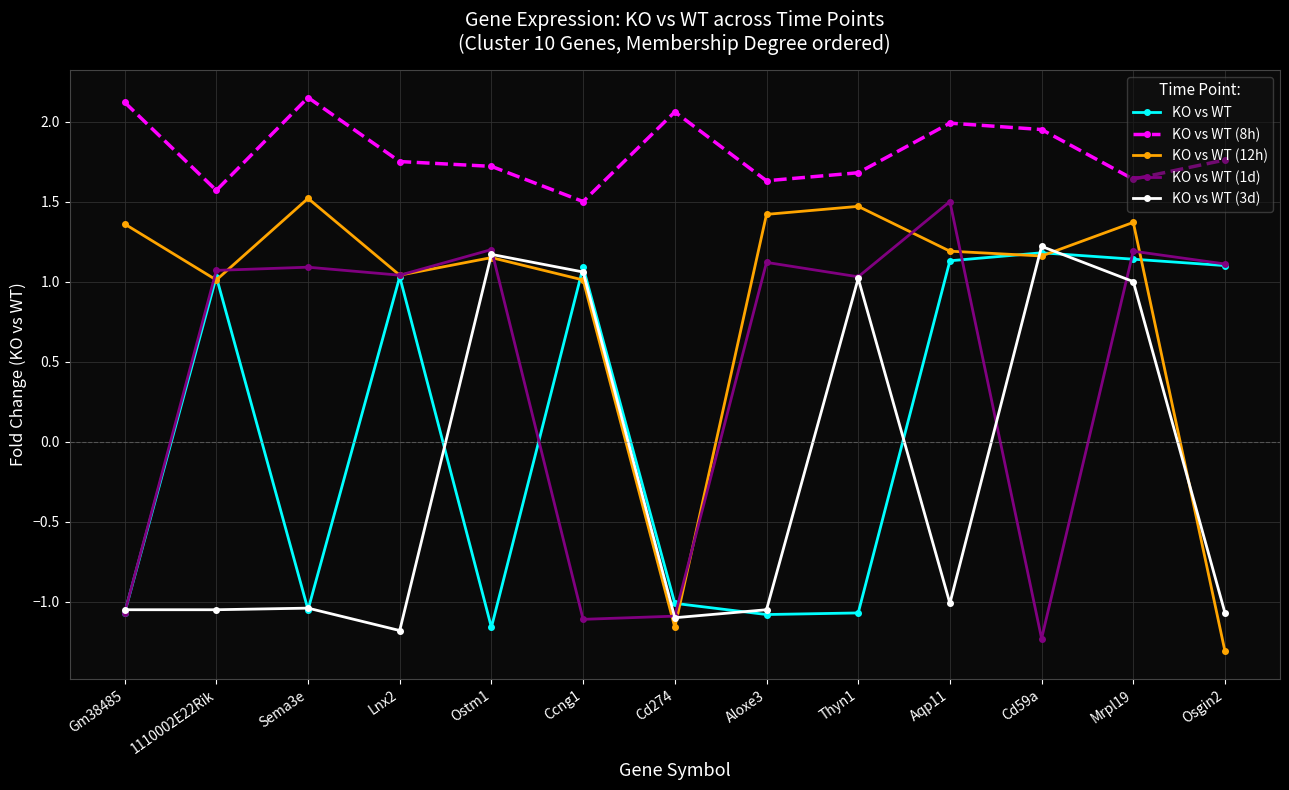

What is the total value across all series at Aqp11?

4.8